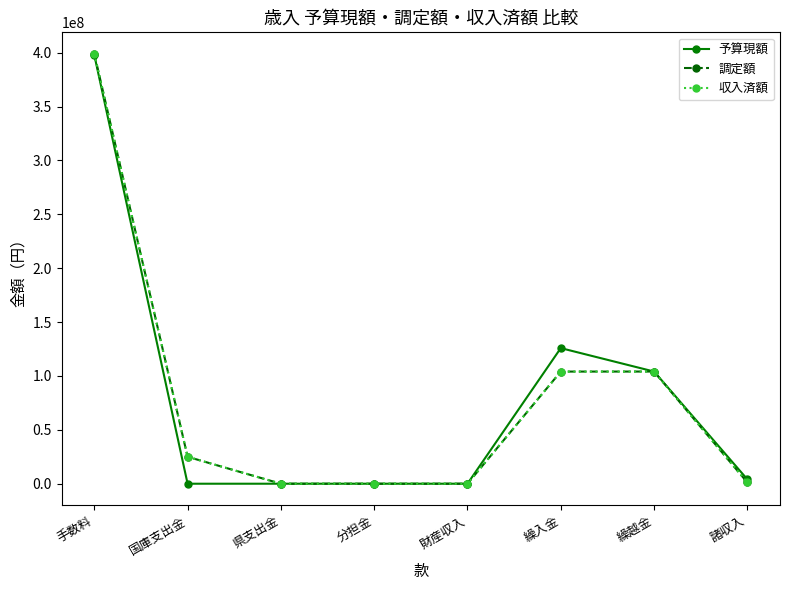

Where is 調定額 nearest to the value 199501124?

繰越金